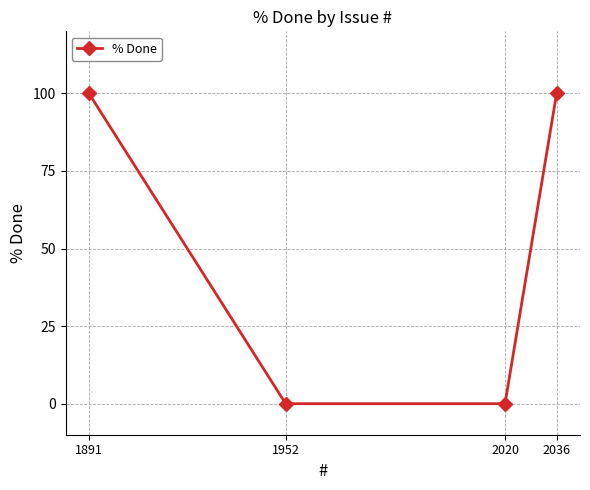

What is the maximum value shown in the chart?

100